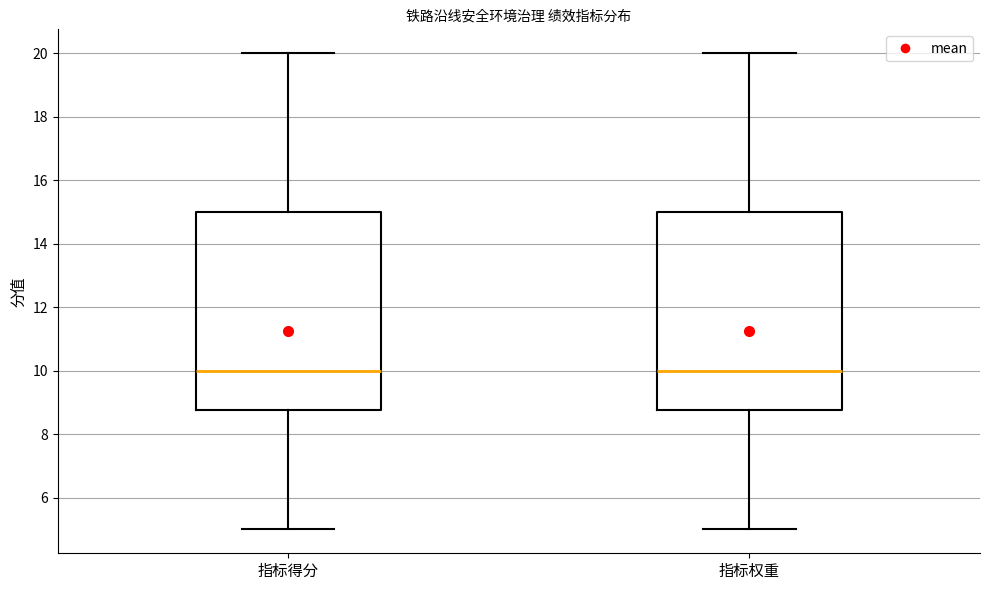

Reading left to right, transcribe this box plot: for each box, give where its median line is, the range the box spans, and where its two whiskers end, as read against the y-axis. The values are not printed on the chart, so give them approximately, as read against the axis.

指标得分: median 10.0, box 8.8 to 15.0, whiskers 5.0 to 20.0
指标权重: median 10.0, box 8.8 to 15.0, whiskers 5.0 to 20.0